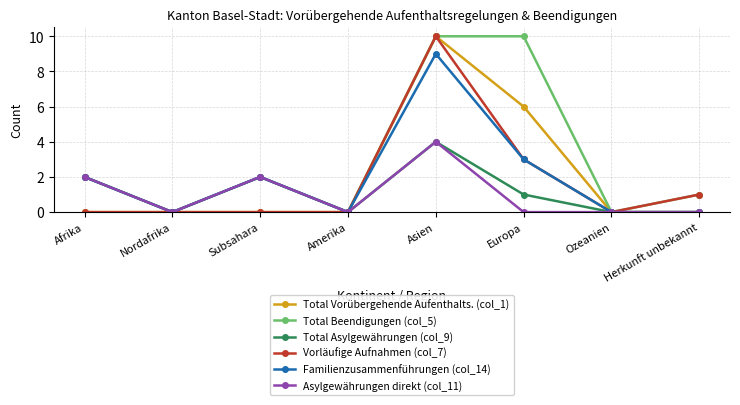

Which series has the largest total across all categories?

Total Beendigungen (col_5)